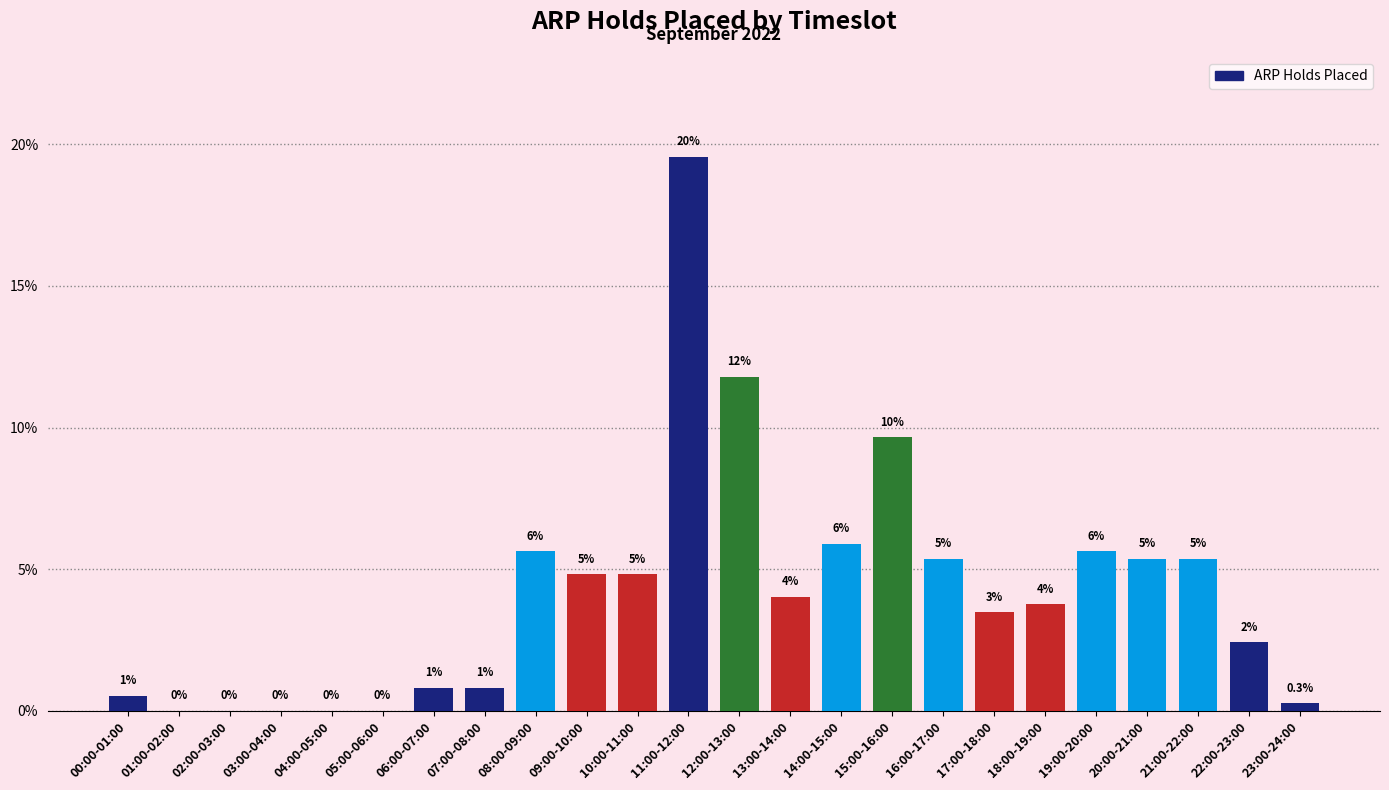

Where does the data first go above 4?

08:00-09:00